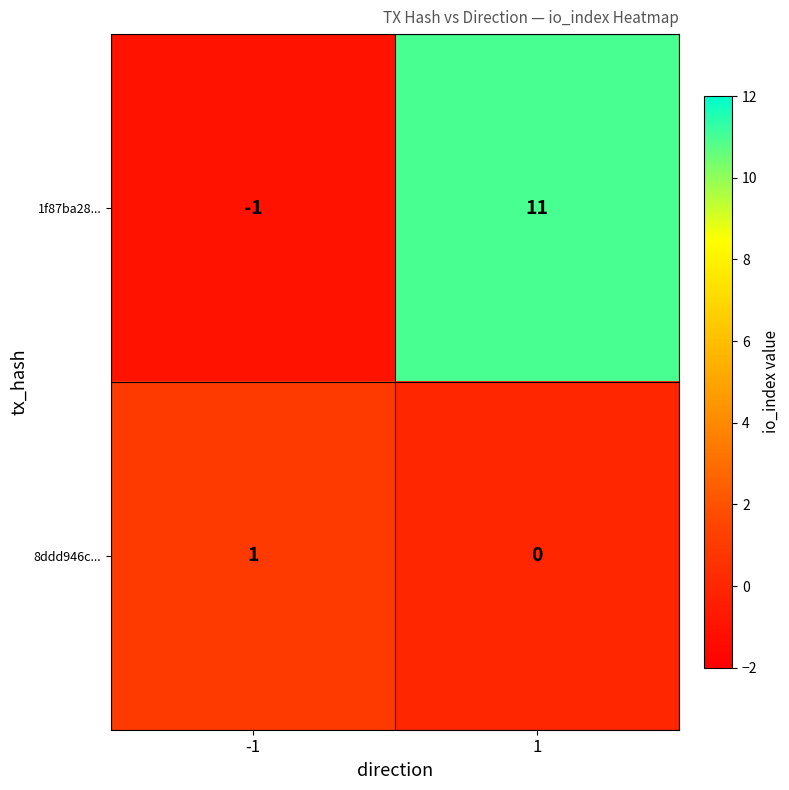

At which category is the sum across all series the highest?

1